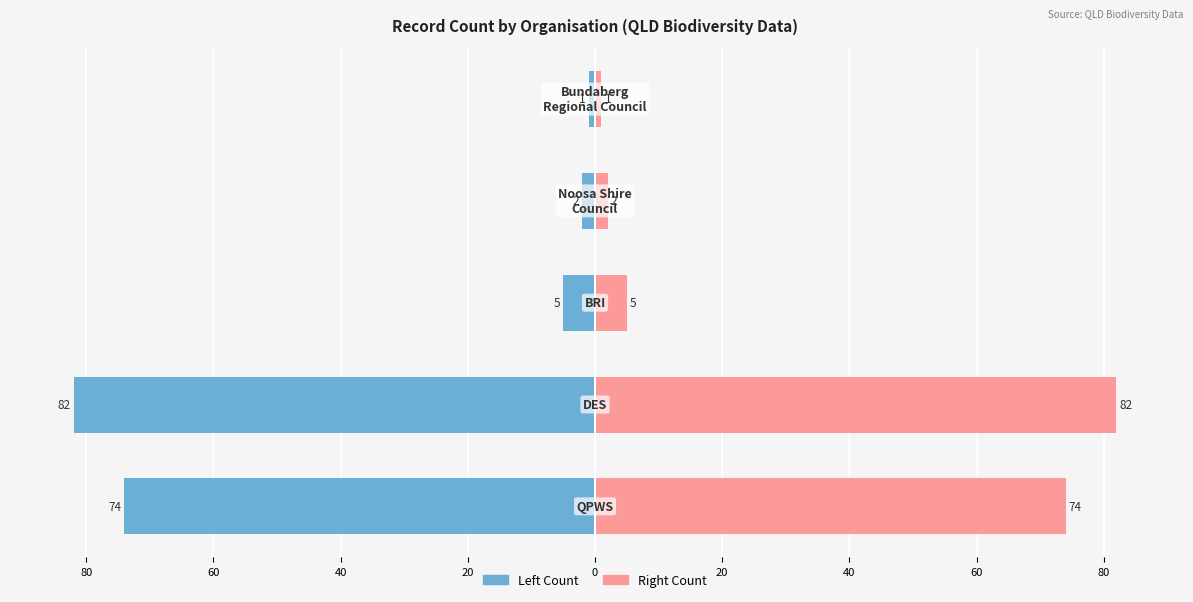

What is the difference between the maximum and minimum values in the Organisation Record Count (Left) series?

81